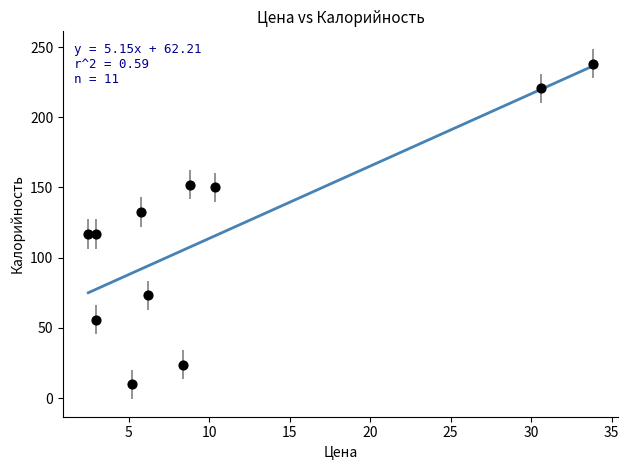

What is the average X value?

10.7